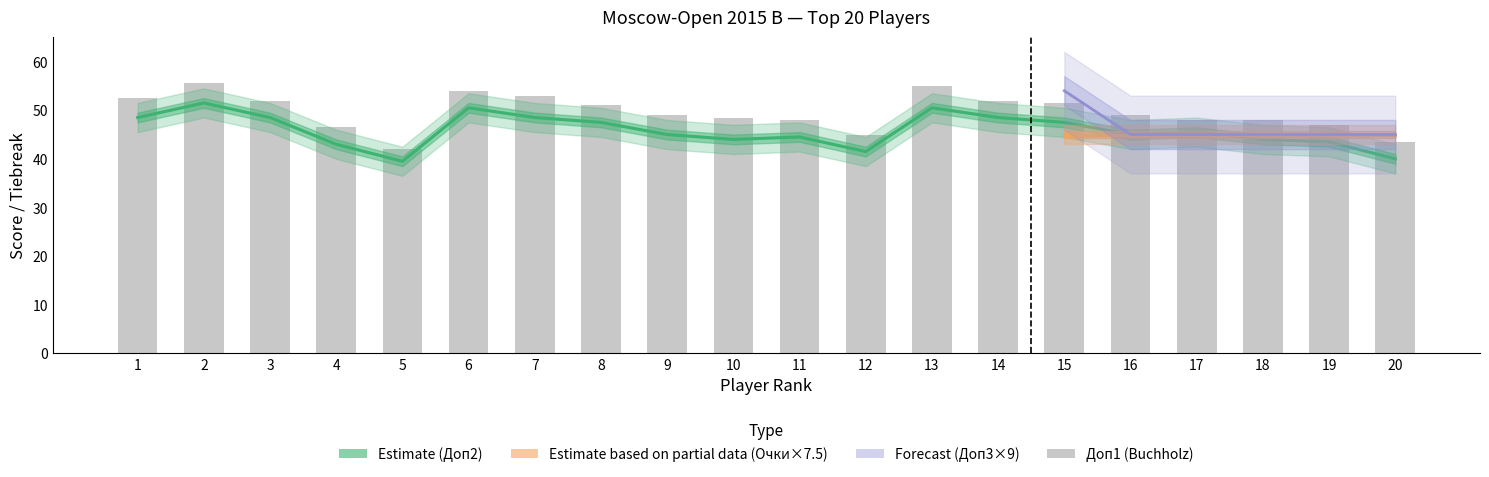

How many values in the Доп2 series exceed 45?

10